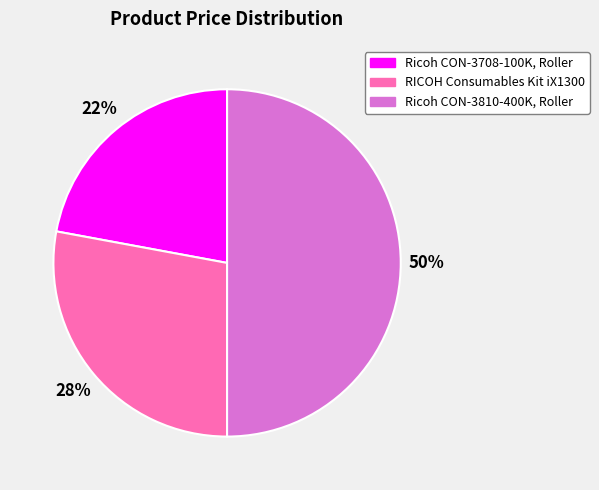

Approximately how many times larger is the value at Ricoh CON-3708-100K, Roller compared to Ricoh CON-3810-400K, Roller?

0.4